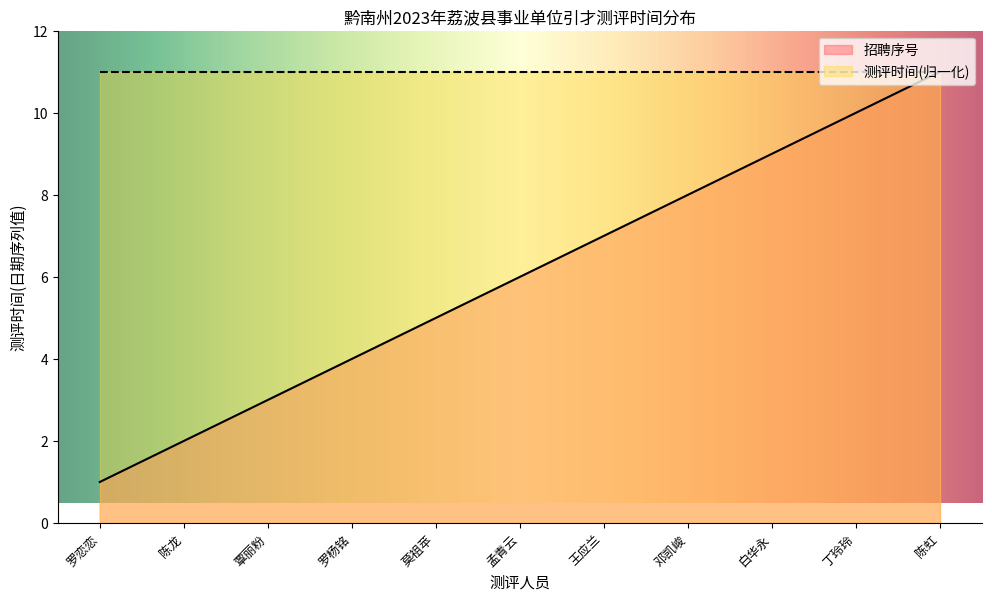

What is the sum of all values?

66